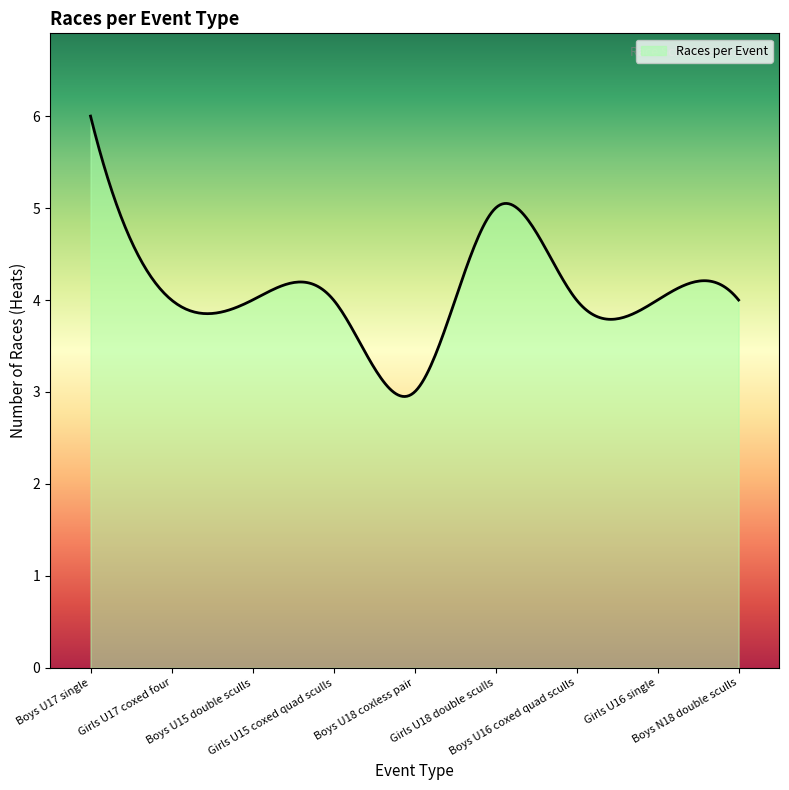

How many lines are shown in the chart?

1